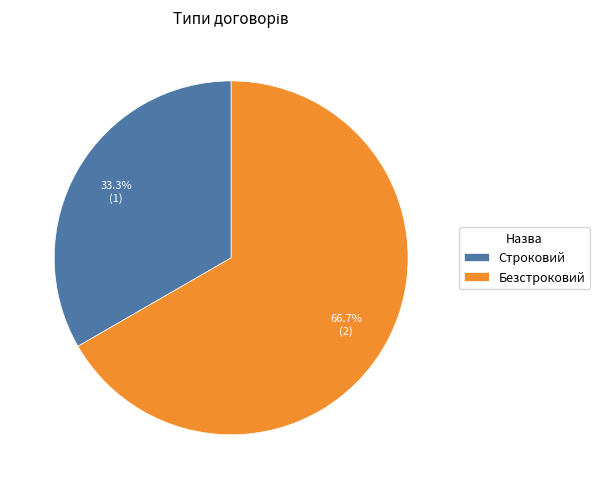

What percentage do Безстроковий and Строковий together represent?

100.0%